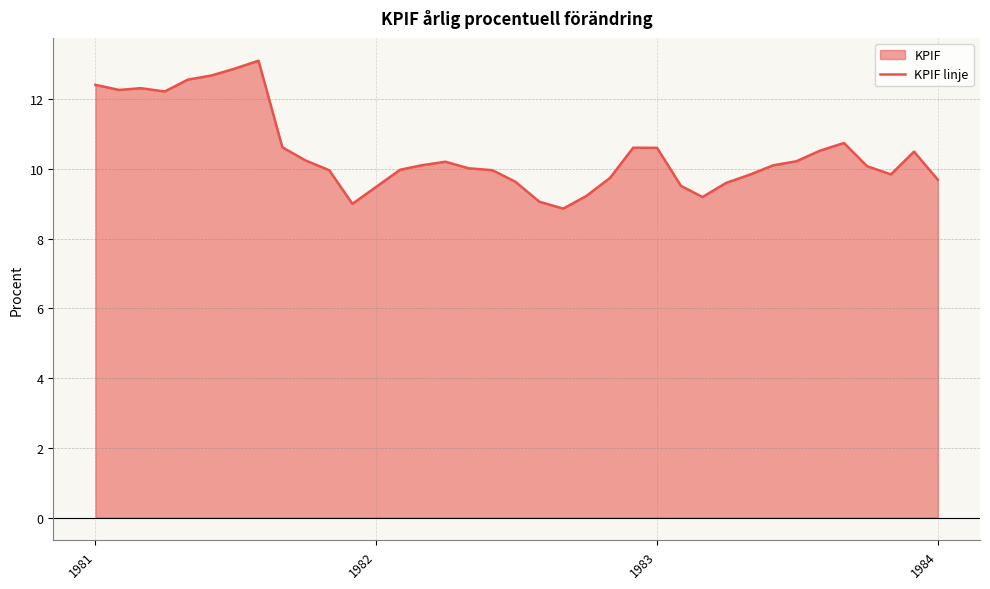

Is it true that the value at 15 is 14.9?

False